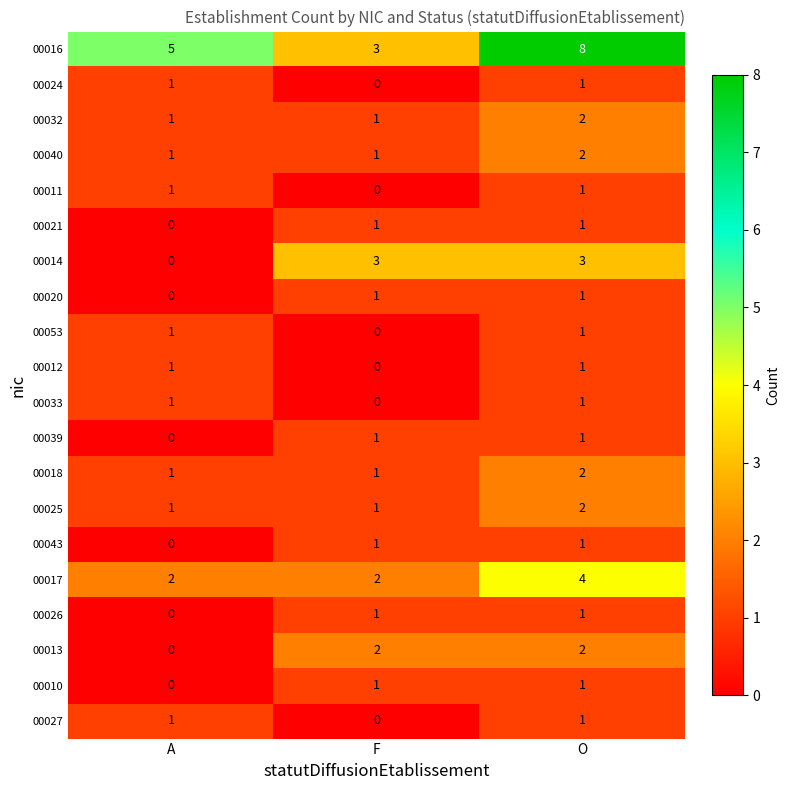

What is the difference between the 00014 values at A and F?

3